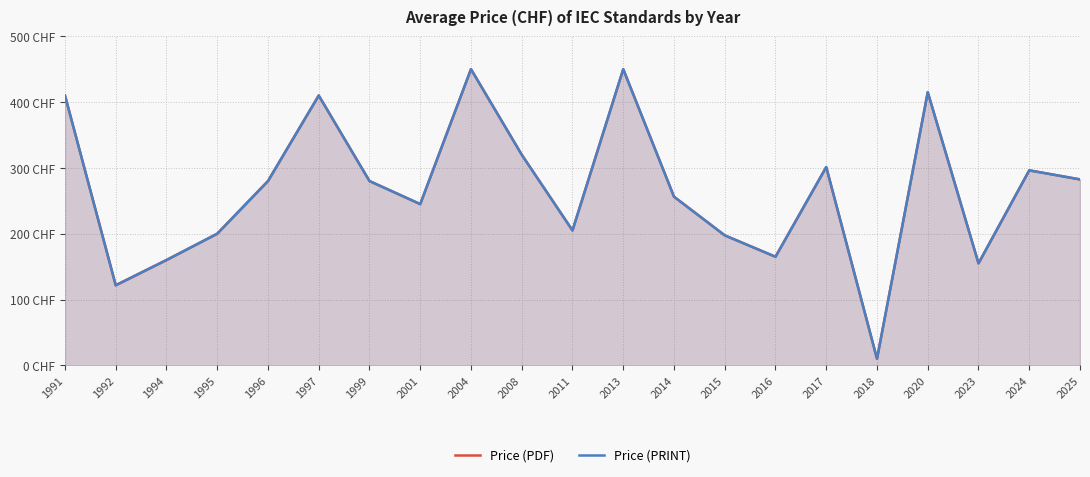

Reading left to right, what are all the values shown in this chart?

Price (PDF): 1991=410.0	1992=121.7	1994=160.0	1995=200.0	1996=280.0	1997=410.0	1999=280.0	2001=245.0	2004=450.0	2008=320.0	2011=205.0	2013=450.0	2014=256.2	2015=197.5	2016=165.0	2017=301.2	2018=10.0	2020=415.0	2023=155.0	2024=296.2	2025=282.5
Price (PRINT): 1991=410.0	1992=121.7	1994=160.0	1995=200.0	1996=280.0	1997=410.0	1999=280.0	2001=245.0	2004=450.0	2008=320.0	2011=205.0	2013=450.0	2014=256.2	2015=197.5	2016=165.0	2017=301.2	2018=10.0	2020=415.0	2023=155.0	2024=296.2	2025=282.5